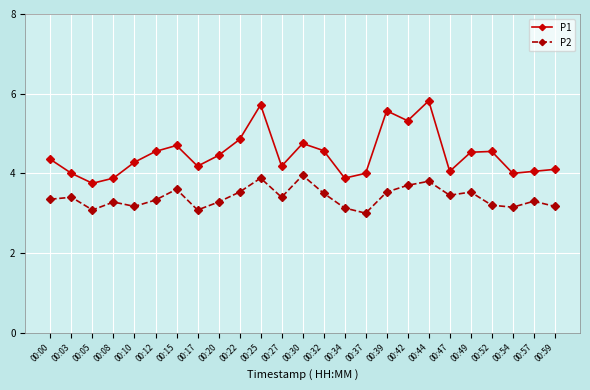

What is the maximum value shown in the chart?

5.8